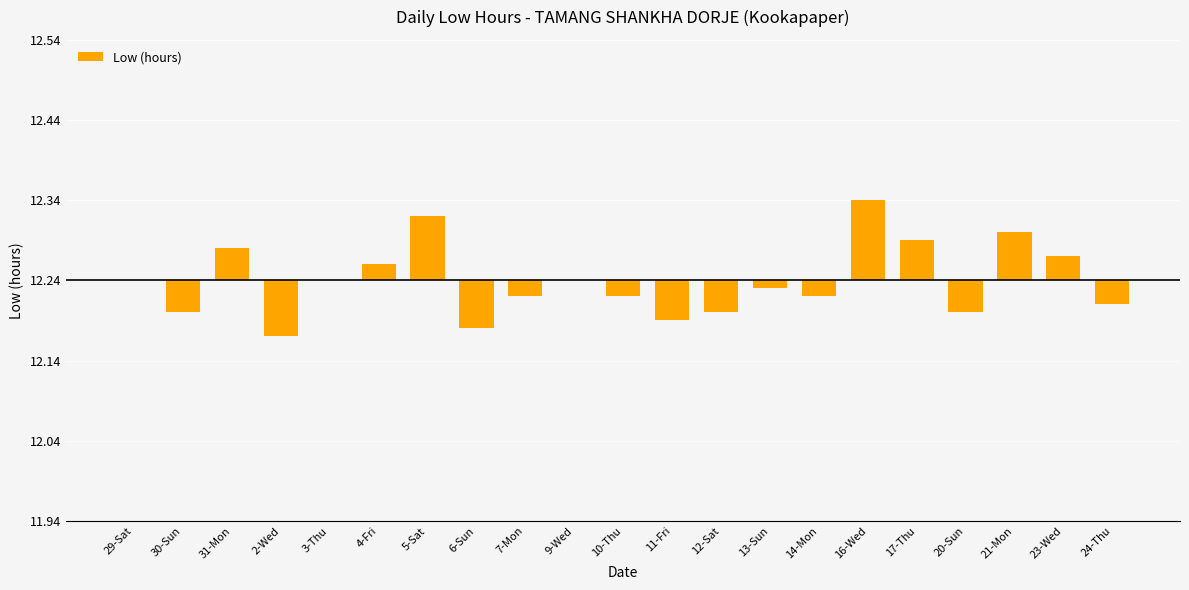

Are the bars horizontal?

No